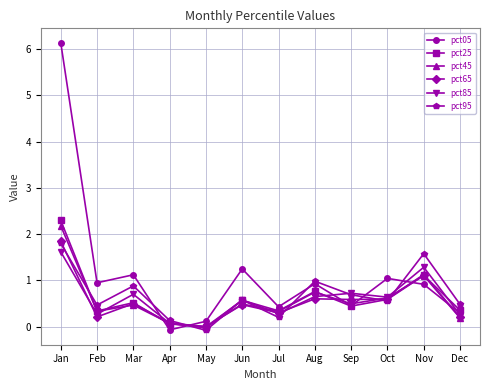

What is the approximate value of pct25 at Mar?

0.5